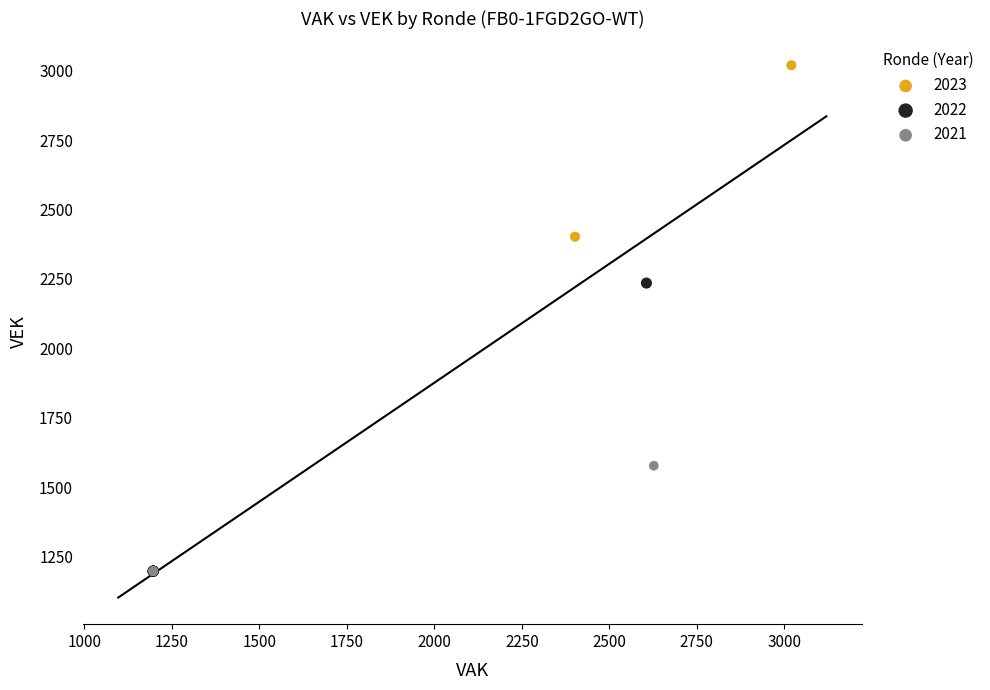

Which series has the largest Y range (max minus min)?

2022